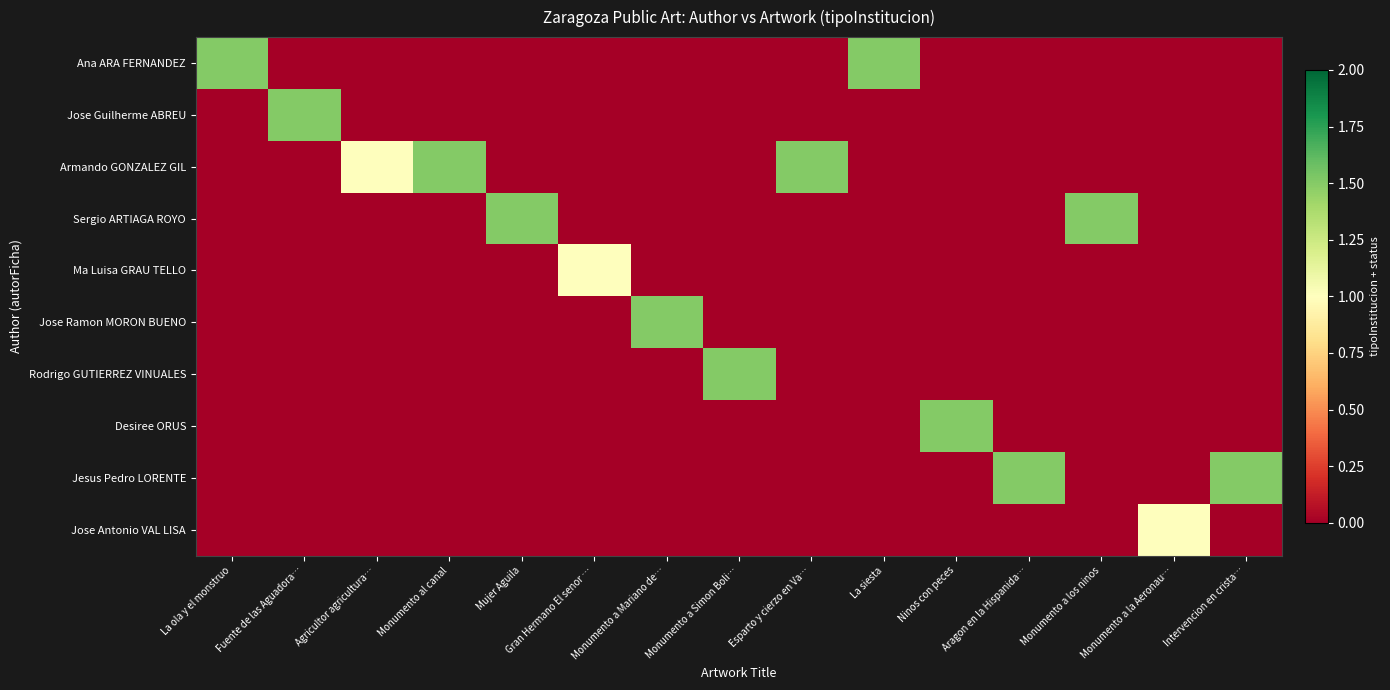

At Monumento a los ninos, list the series in order from smallest to largest.

Ana ARA FERNANDEZ, Jose Guilherme ABREU, Armando GONZALEZ GIL, Ma Luisa GRAU TELLO, Jose Ramon MORON BUENO, Rodrigo GUTIERREZ VINUALES, Desiree ORUS, Jesus Pedro LORENTE, Jose Antonio VAL LISA, Sergio ARTIAGA ROYO